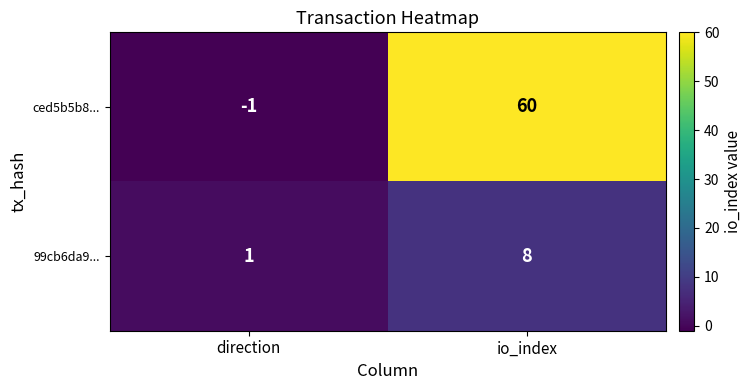

List the series in order of their overall mean, lowest first.

99cb6da9..., ced5b5b8...